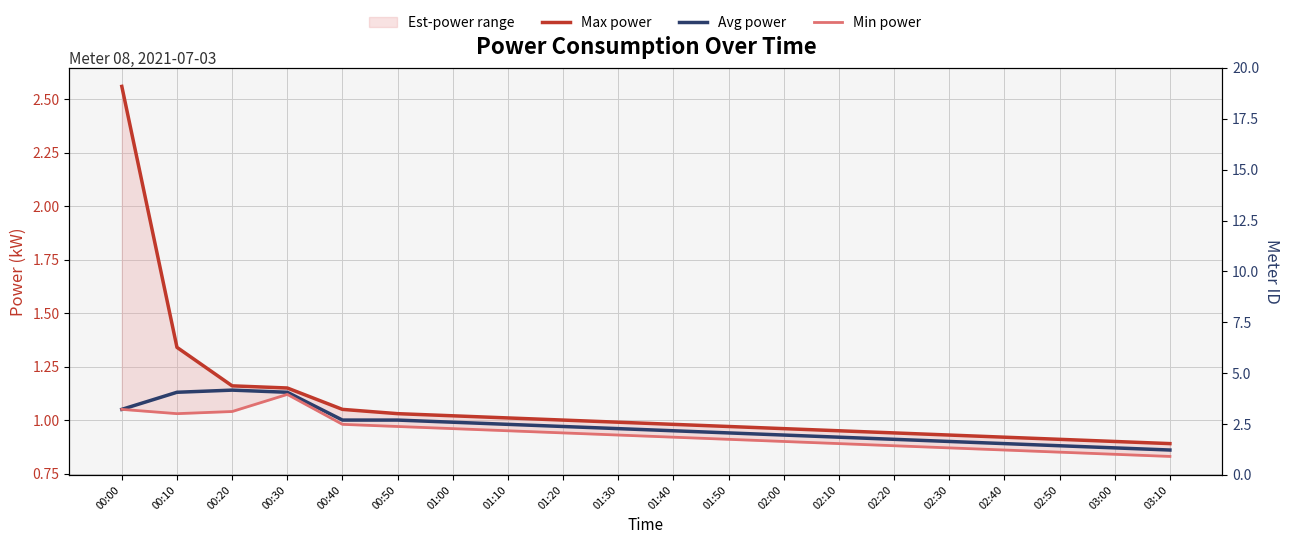

What is the average value of the Max power series?

1.1